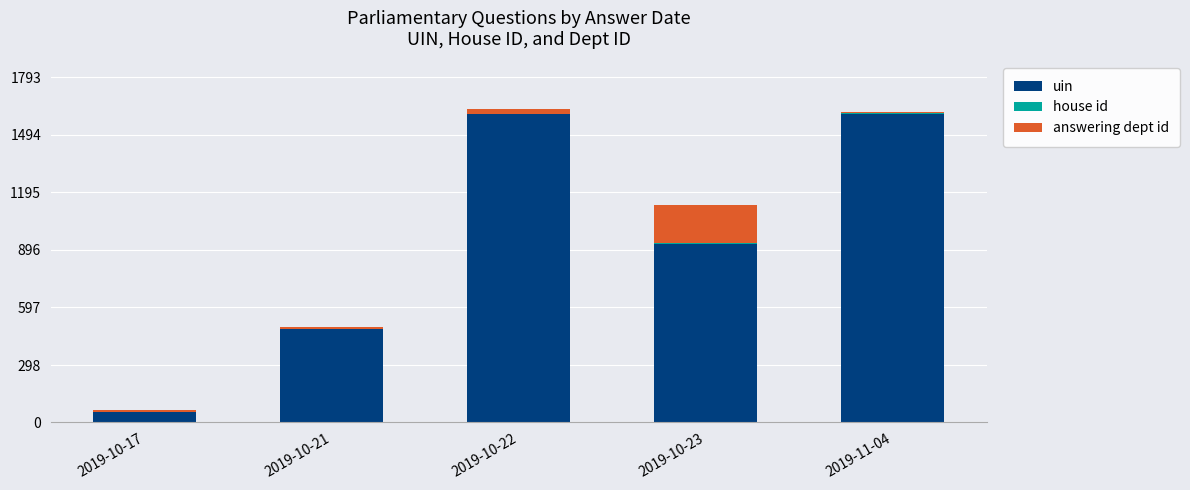

At which label is uin closest to 828?

2019-10-23